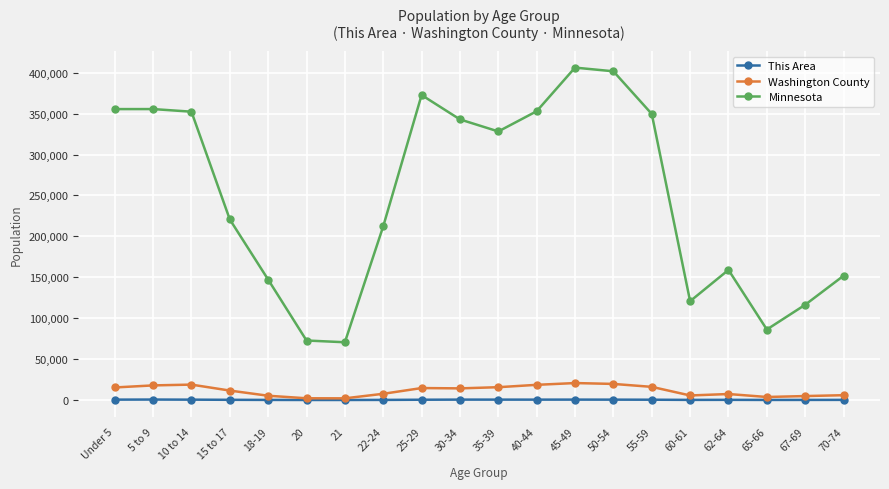

At 62-64, list the series in order from smallest to largest.

This Area, Washington County, Minnesota